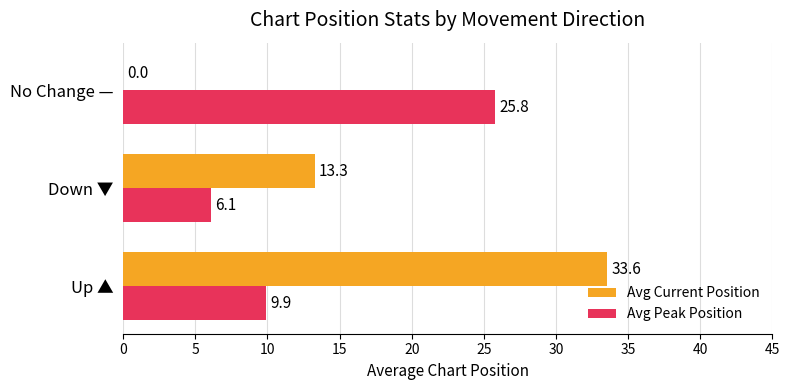

What is the approximate value of Avg Peak Position at Down ▼?

6.1